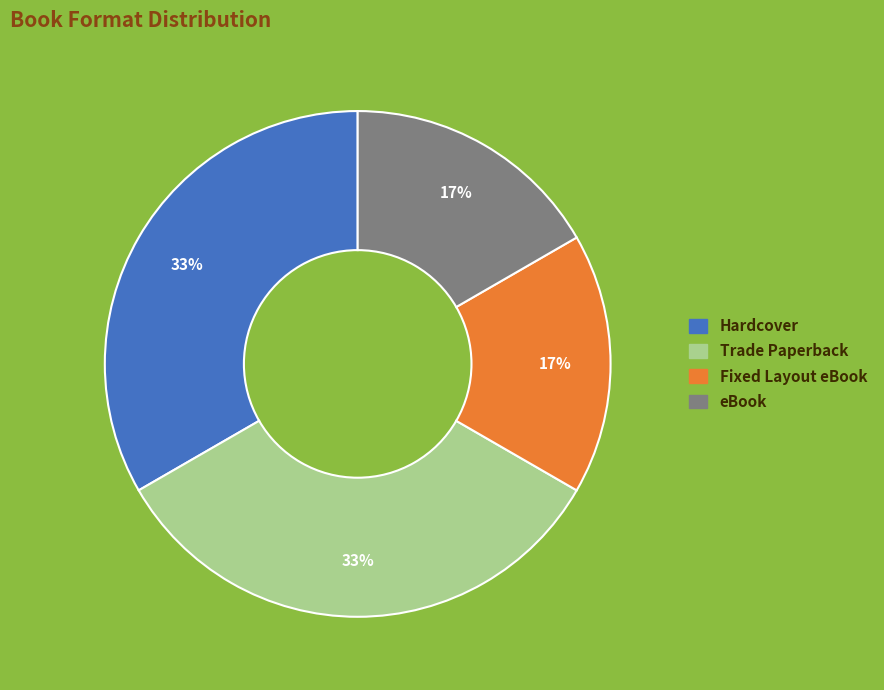

To the nearest percent, what is the combined percentage of Hardcover and eBook?

50%